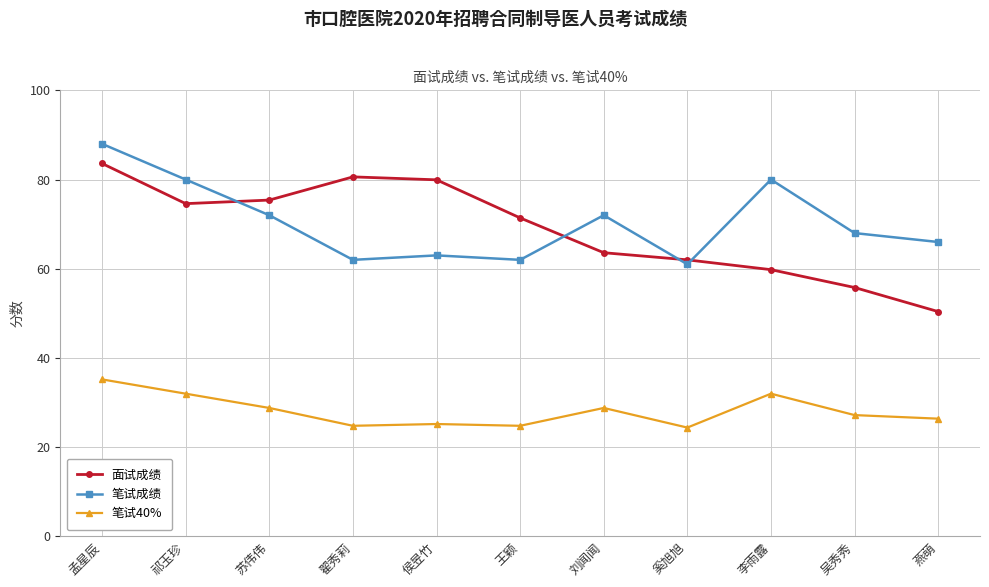

Is it true that 面试成绩 equals 101.8 at 苏伟伟?

False